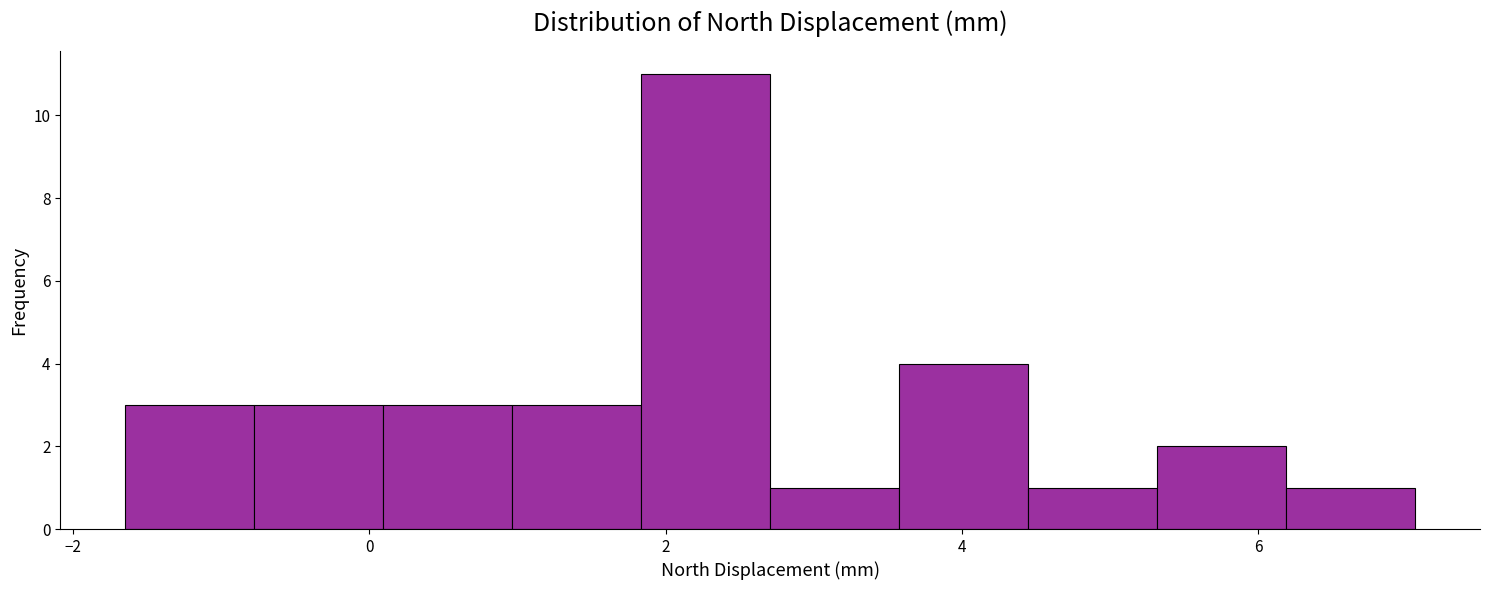

Reading left to right, list every bar in this chart as the range it spans on the x-axis followed by its height. Neither the bar edges nor the heights are printed on the chart, so give them approximately, as read against the axes.

-1.6 to -0.8: 3
-0.8 to 0.0: 3
0.0 to 1.0: 3
1.0 to 1.8: 3
1.8 to 2.8: 11
2.8 to 3.6: 1
3.6 to 4.4: 4
4.4 to 5.4: 1
5.4 to 6.2: 2
6.2 to 7.0: 1